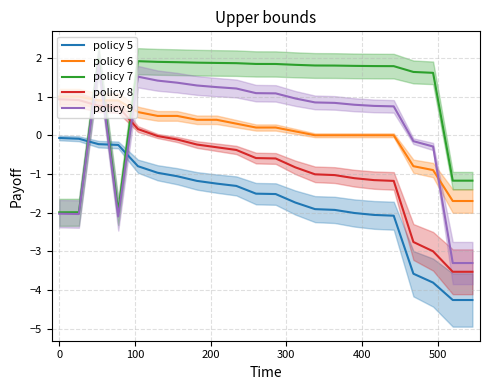

Does the chart display data point markers on the line(s)?

No